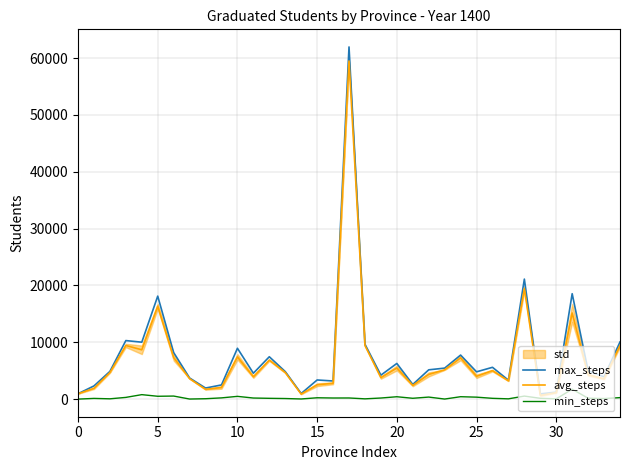

Which series has the largest total across all categories?

max_steps